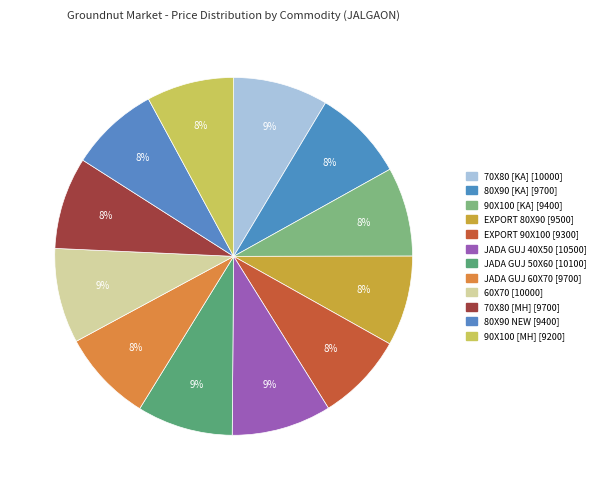

To the nearest percent, what is the combined percentage of EXPORT 80X90 and JADA GUJ 40X50?

17%